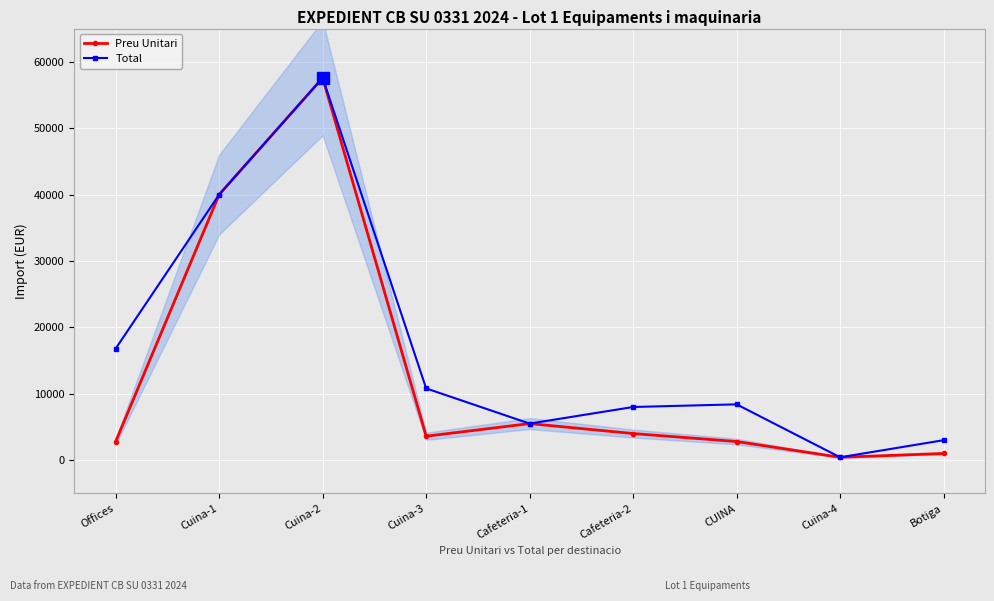

Reading left to right, extract all data points from this chart.

Preu Unitari: 2800.0	40000.0	57567.6	3600.0	5500.0	4000.0	2800.0	425.0	1000.0
Total: 16800.0	40000.0	57567.6	10800.0	5500.0	8000.0	8400.0	425.0	3000.0